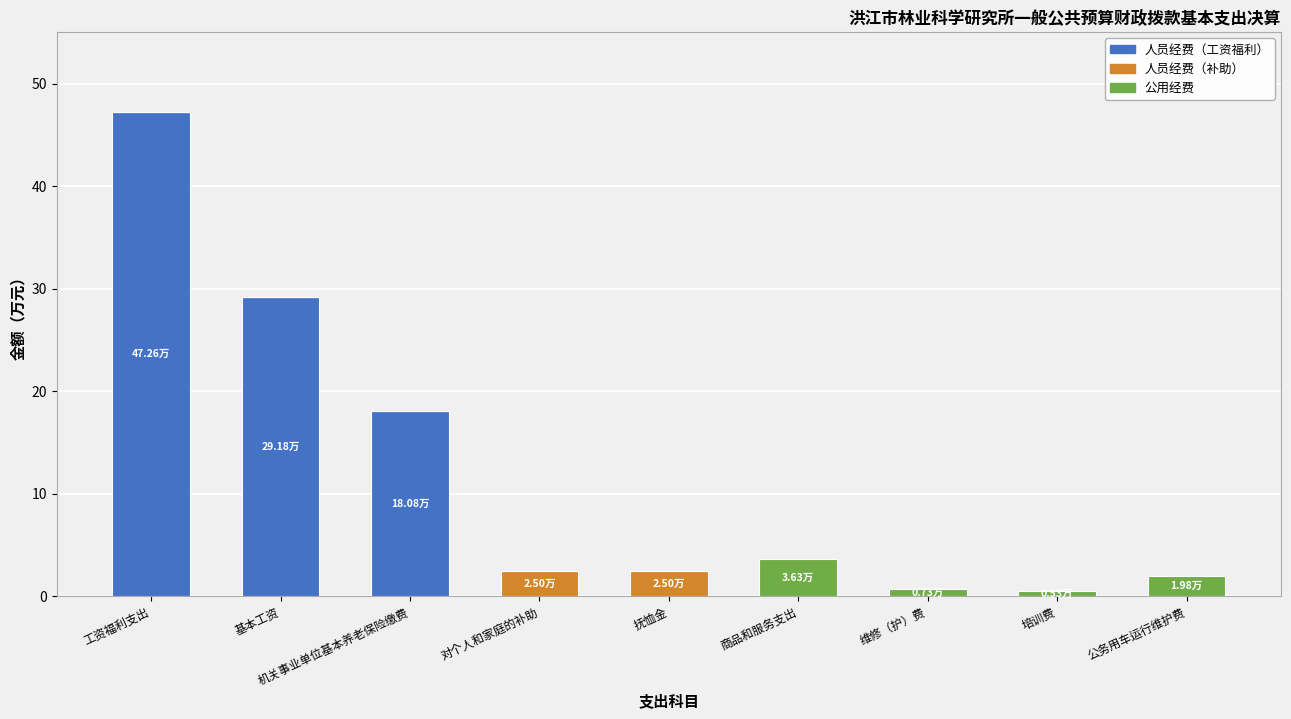

At which category is the sum across all series the highest?

工资福利支出